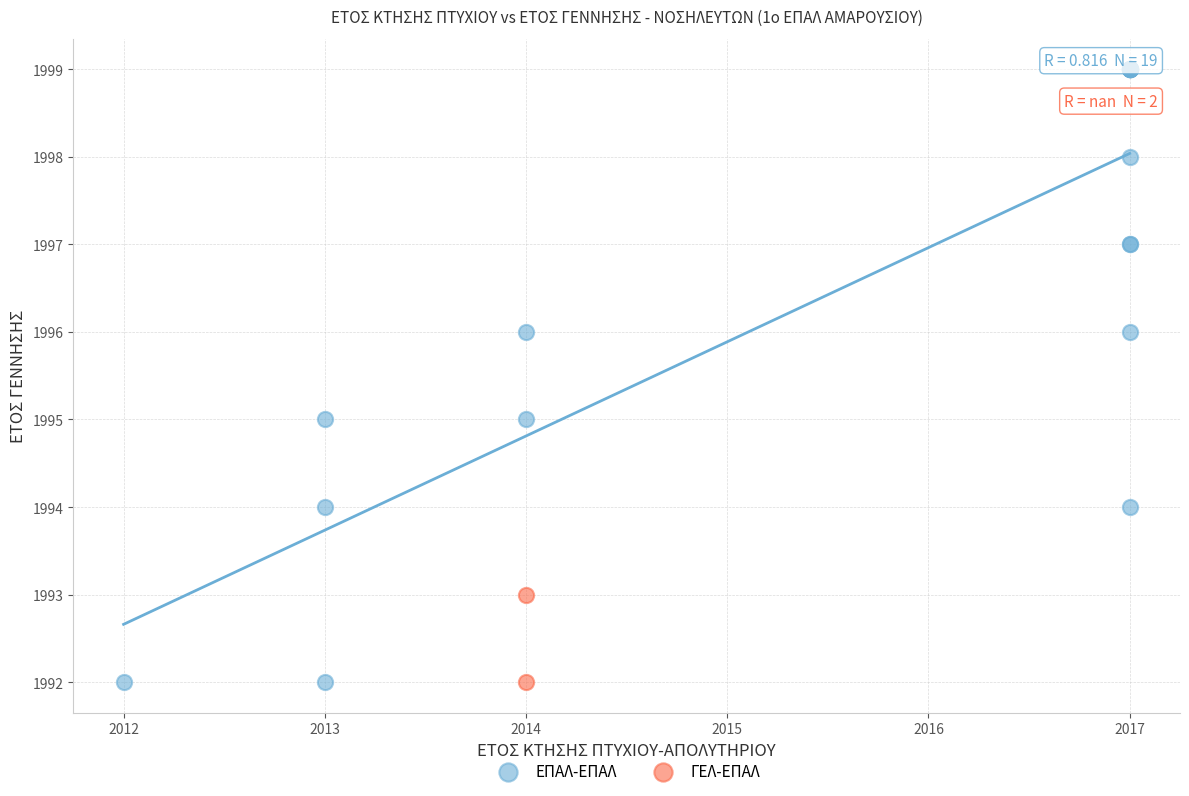

What are all the series names shown in the legend?

ΕΠΑΛ-ΕΠΑΛ, ΓΕΛ-ΕΠΑΛ